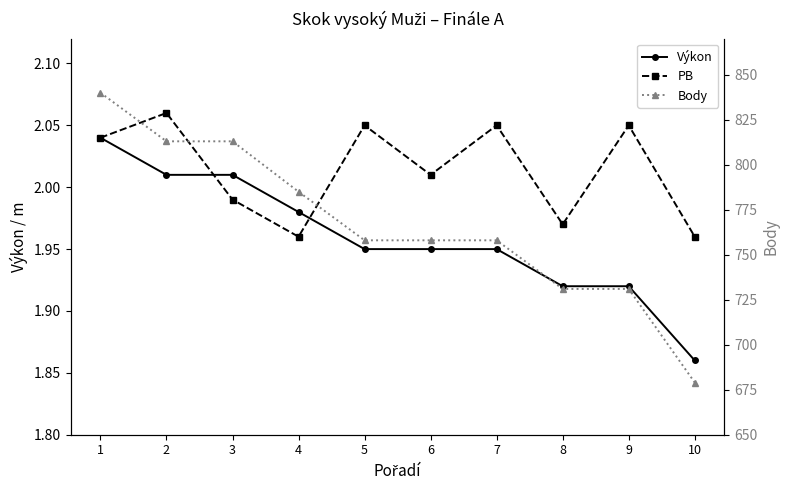

Reading left to right, transcribe all the data shown in this chart.

Výkon: 1=2.0	2=2.0	3=2.0	4=2.0	5=1.9	6=1.9	7=1.9	8=1.9	9=1.9	10=1.9
PB: 1=2.0	2=2.1	3=2.0	4=2.0	5=2.0	6=2.0	7=2.0	8=2.0	9=2.0	10=2.0
Body: 1=840.0	2=813.0	3=813.0	4=785.0	5=758.0	6=758.0	7=758.0	8=731.0	9=731.0	10=679.0